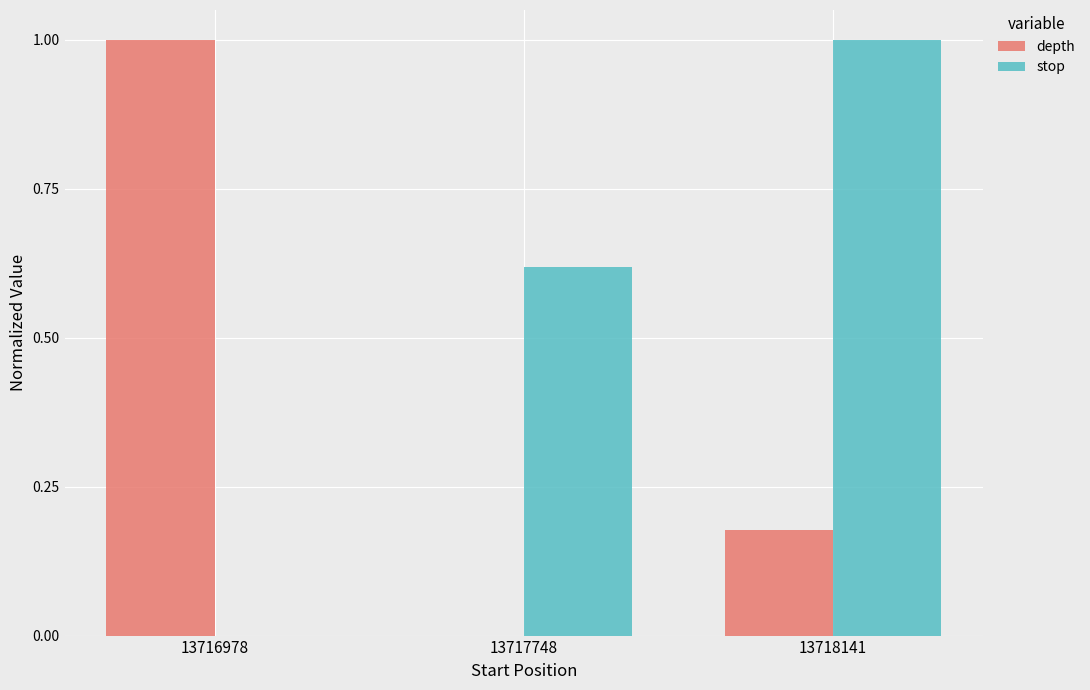

What is the maximum value for stop?

1.0